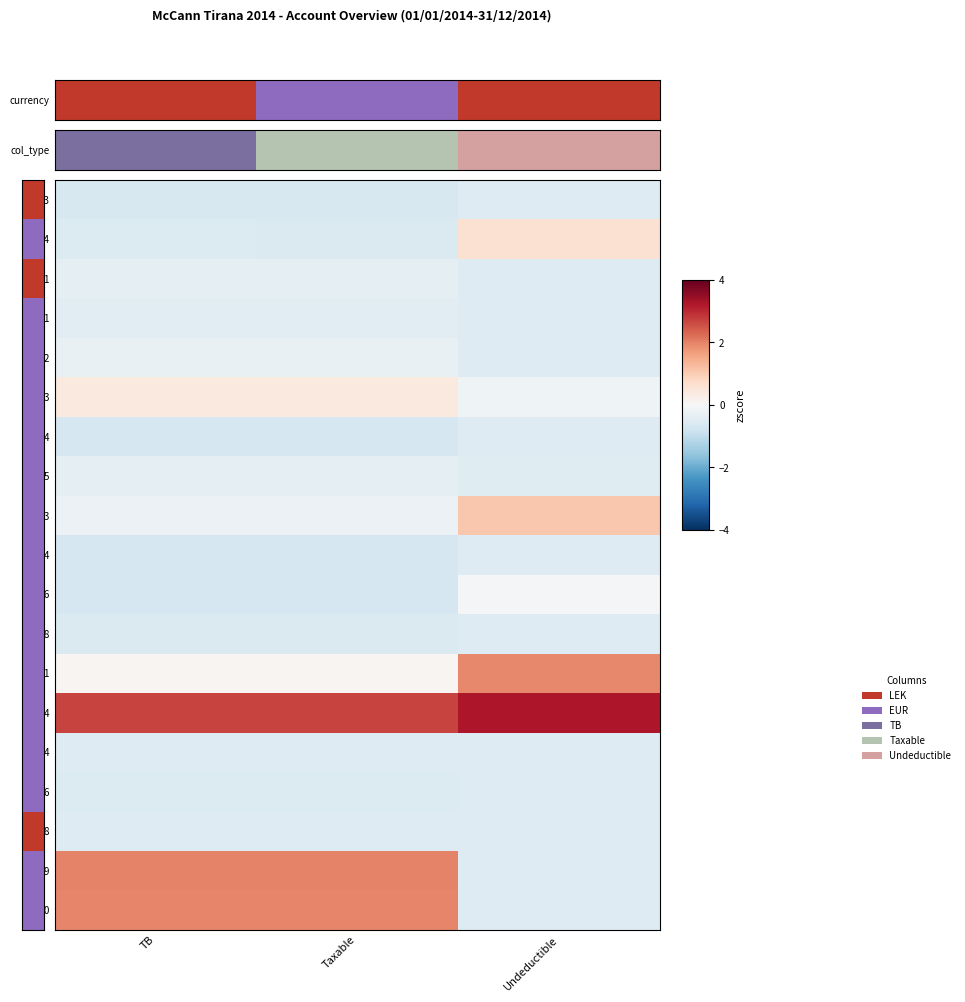

How many distinct data groups are displayed?

19